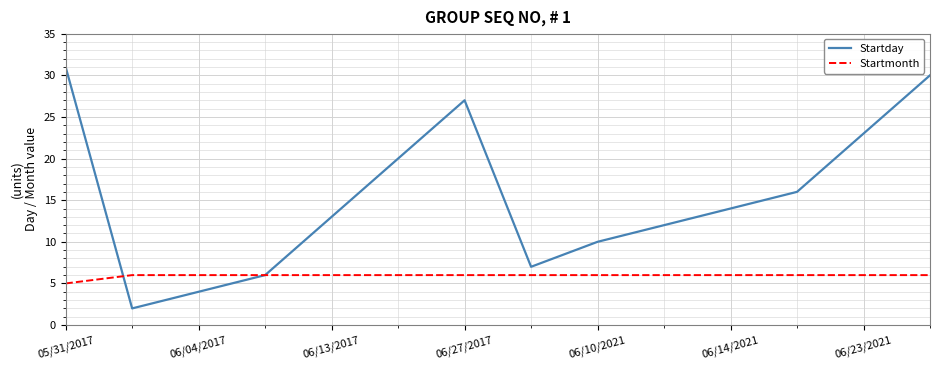

Reading left to right, list all the values displayed in this chart.

Startday: 31	2	4	6	13	20	27	7	10	12	14	16	23	30
Startmonth: 5	6	6	6	6	6	6	6	6	6	6	6	6	6